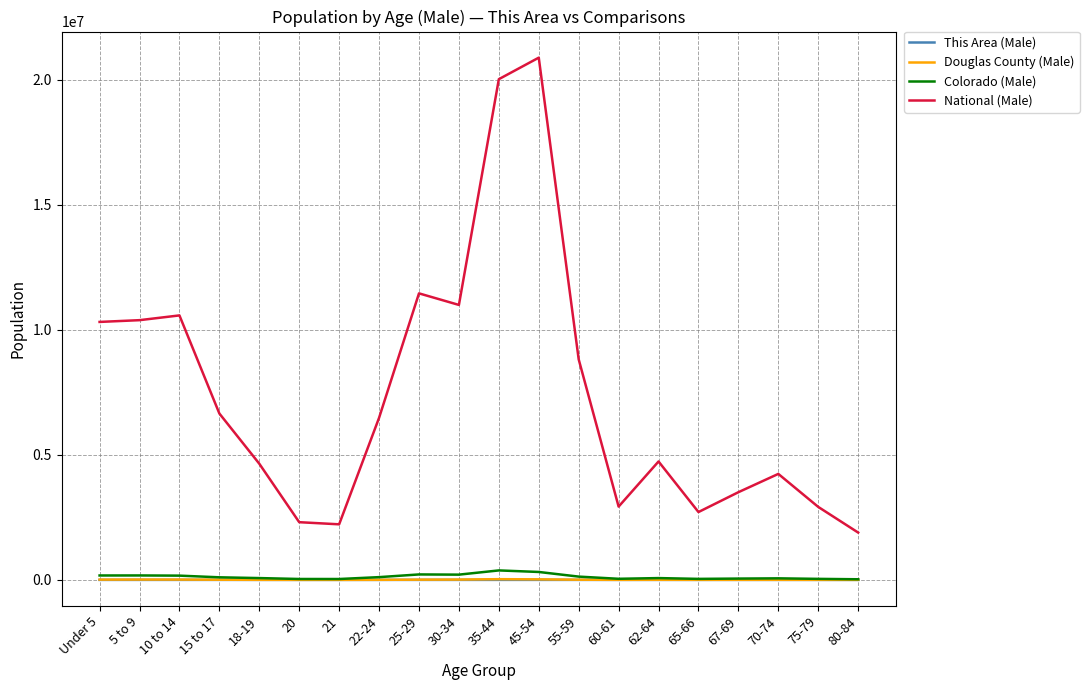

What is the greatest value displayed?

20890563